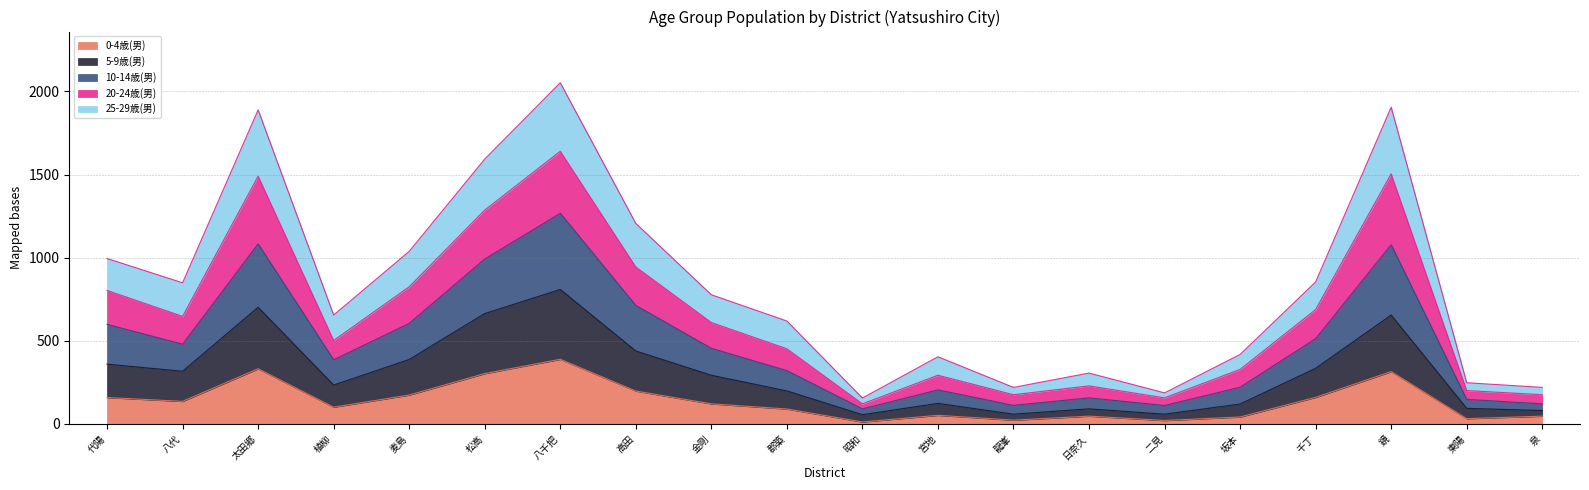

List the labels in order of 0-4歳(男) value, smallest first.

昭和, 二見, 龍峯, 東陽, 坂本, 日奈久, 泉, 宮地, 郡築, 植柳, 金剛, 八代, 代陽, 千丁, 麦島, 高田, 松高, 鏡, 太田郷, 八千把